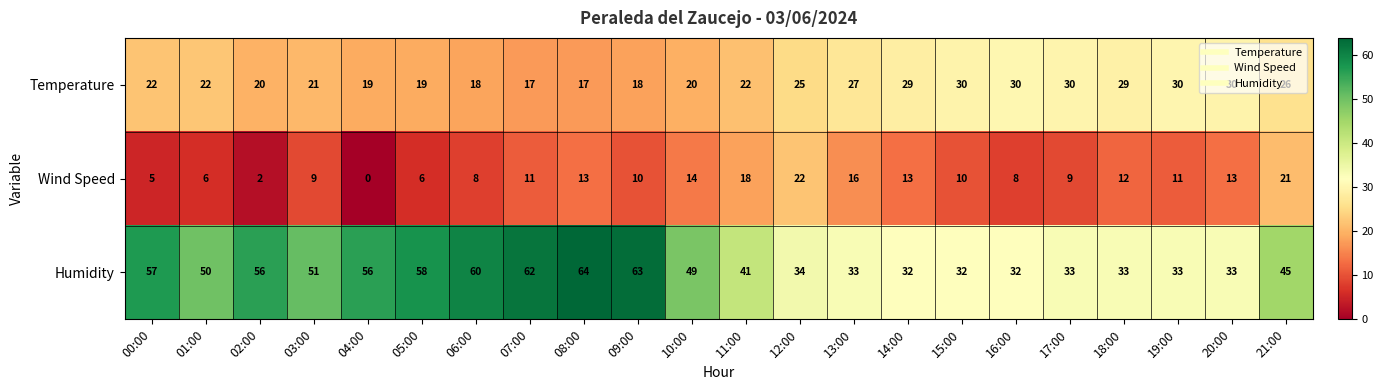

Is it true that Humidity equals 24 at 10:00?

False